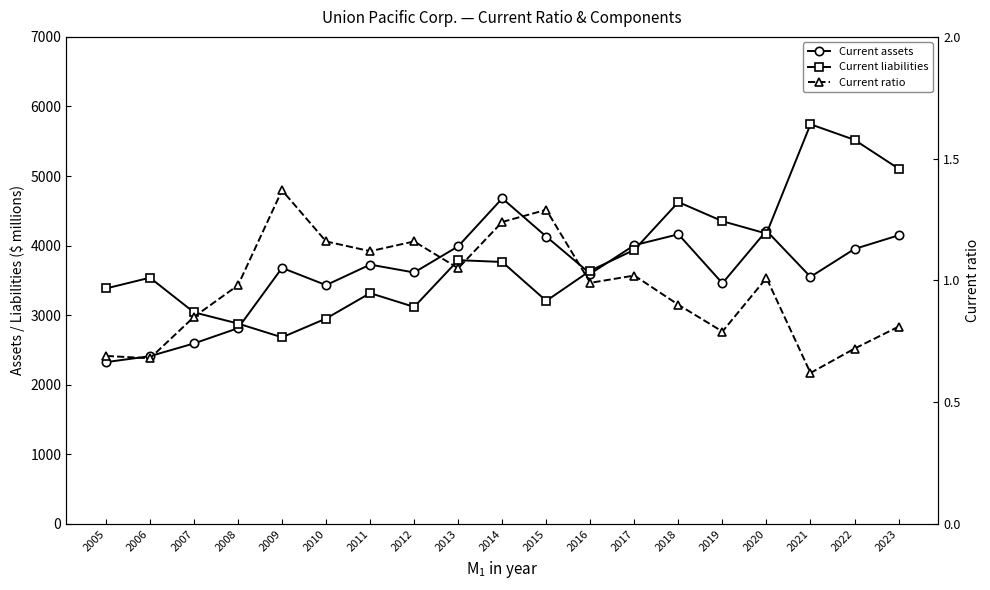

What are all the series names shown in the legend?

Current assets, Current liabilities, Current ratio